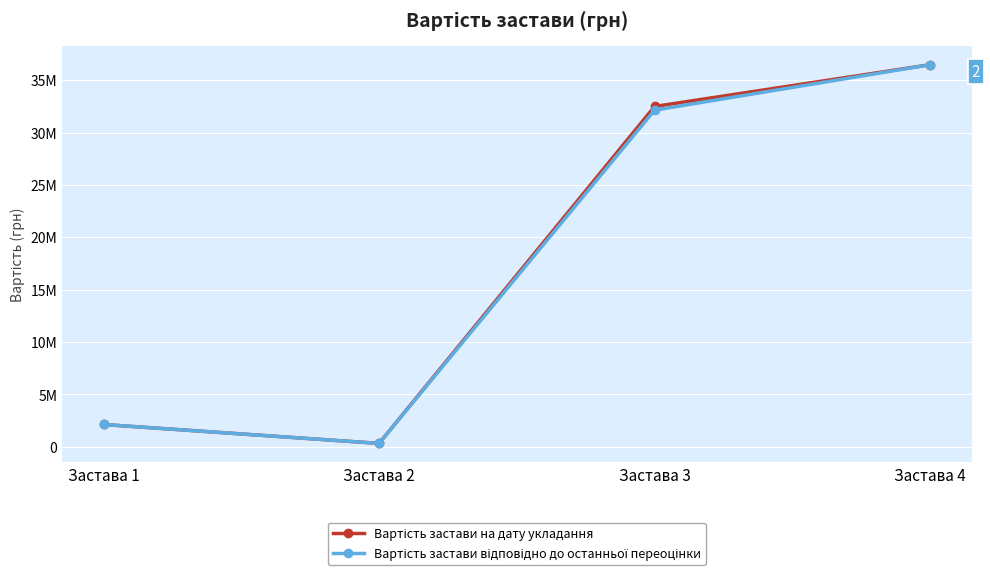

True or false: Вартість застави відповідно до останньої переоцінки and Вартість застави на дату укладання cross at least once.

False